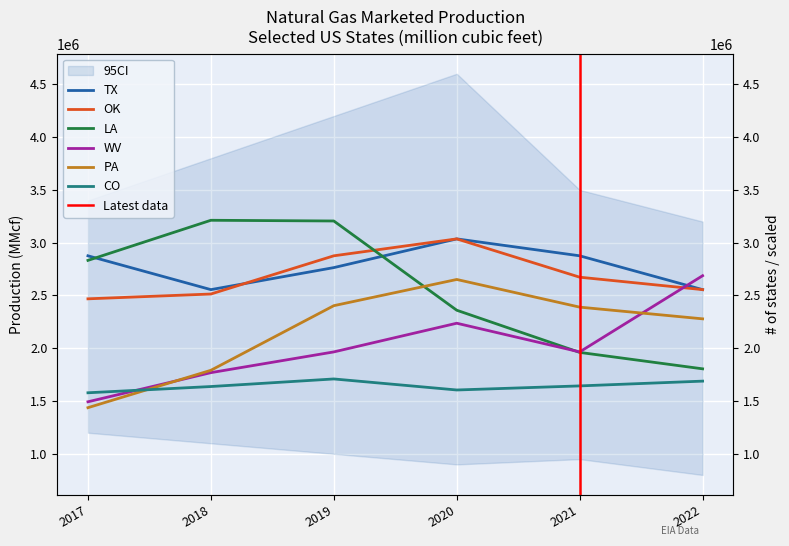

What is the value of the OK point at the 4th from the left?

3036052